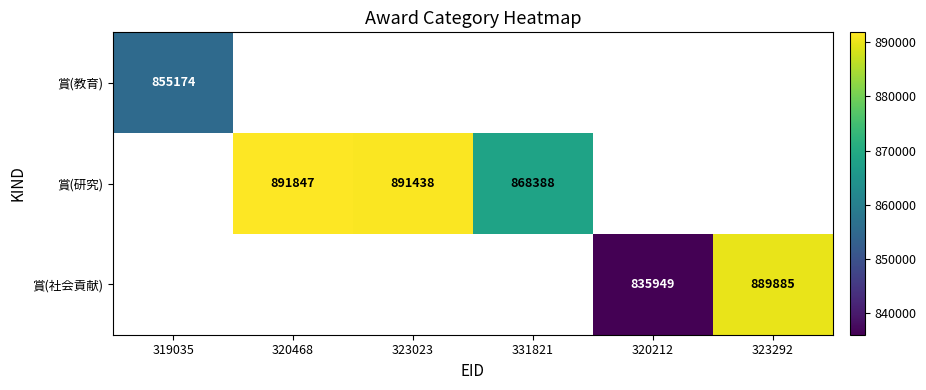

At how many categories does at least one series exceed 861680?

4